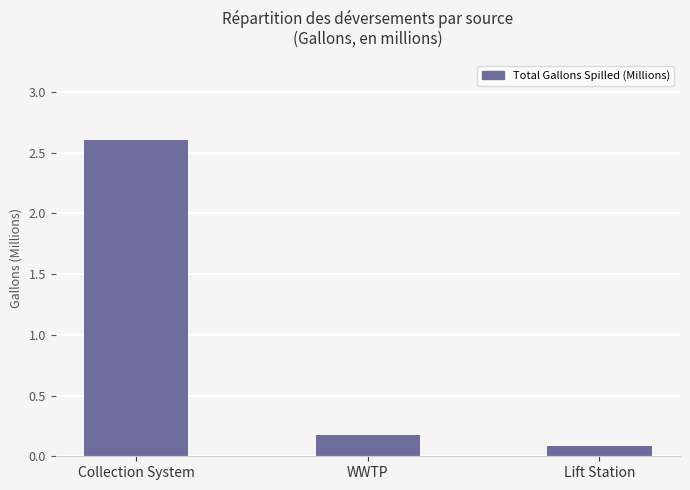

What is the change in value from Collection System to Lift Station?

-2.5